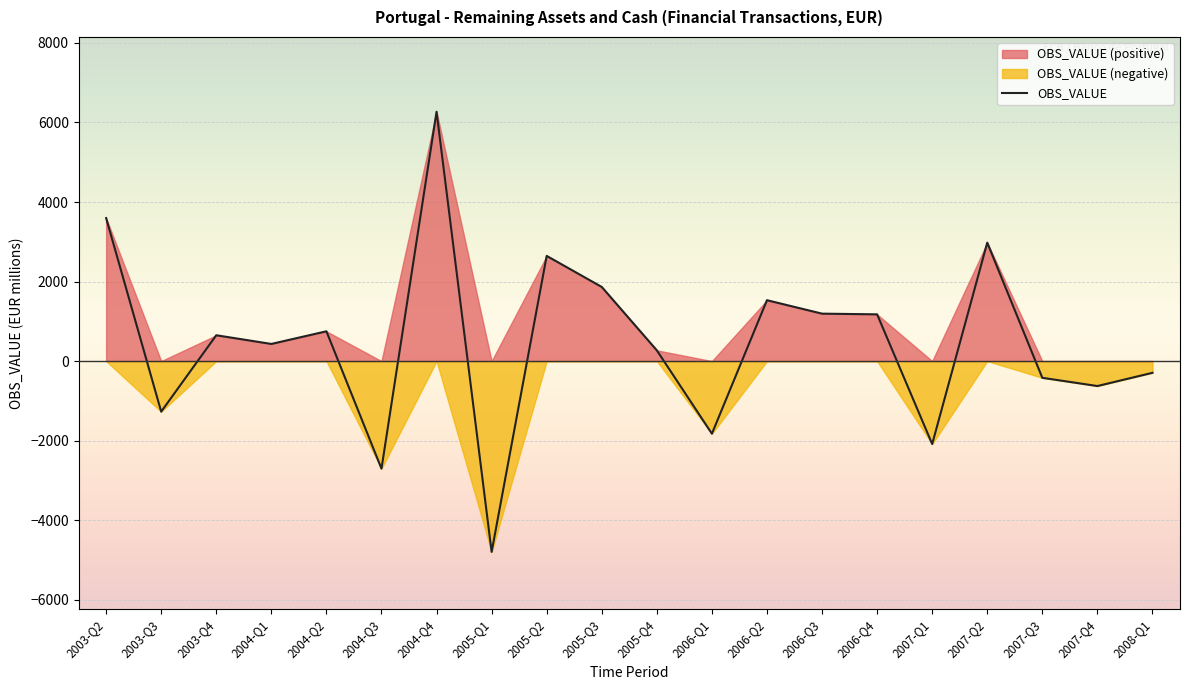

Rank the categories by value from lowest to highest.

2005-Q1, 2004-Q3, 2007-Q1, 2006-Q1, 2003-Q3, 2007-Q4, 2007-Q3, 2008-Q1, 2005-Q4, 2004-Q1, 2003-Q4, 2004-Q2, 2006-Q4, 2006-Q3, 2006-Q2, 2005-Q3, 2005-Q2, 2007-Q2, 2003-Q2, 2004-Q4